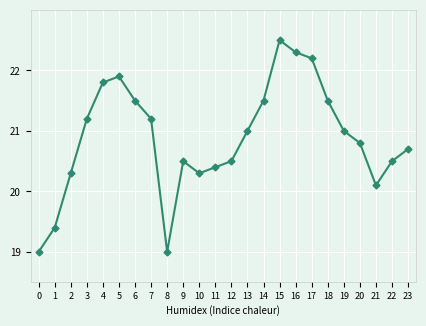

Count the number of data series in this chart.

1